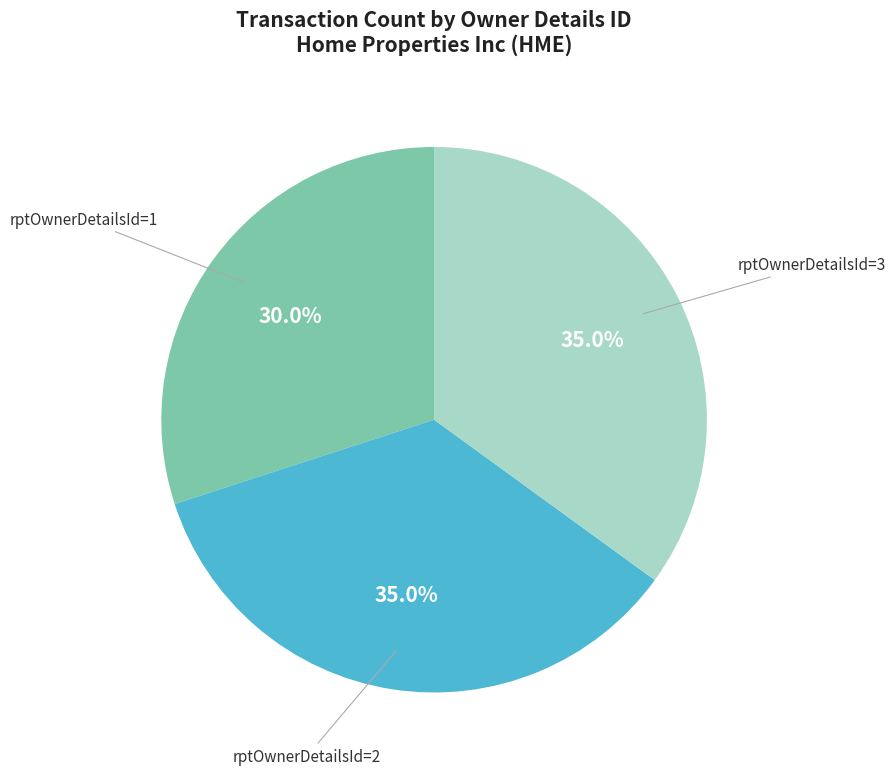

How many segments does this pie chart have?

3